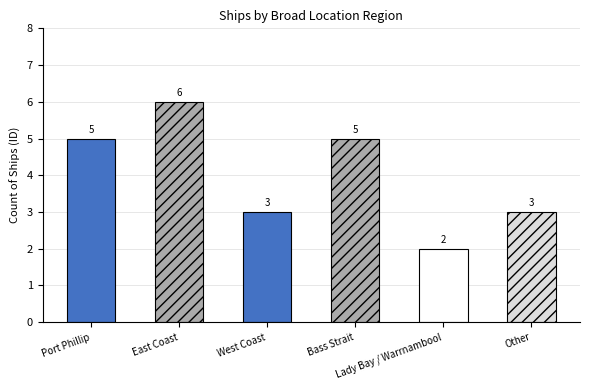

Where is the data nearest to the value 4?

Port Phillip